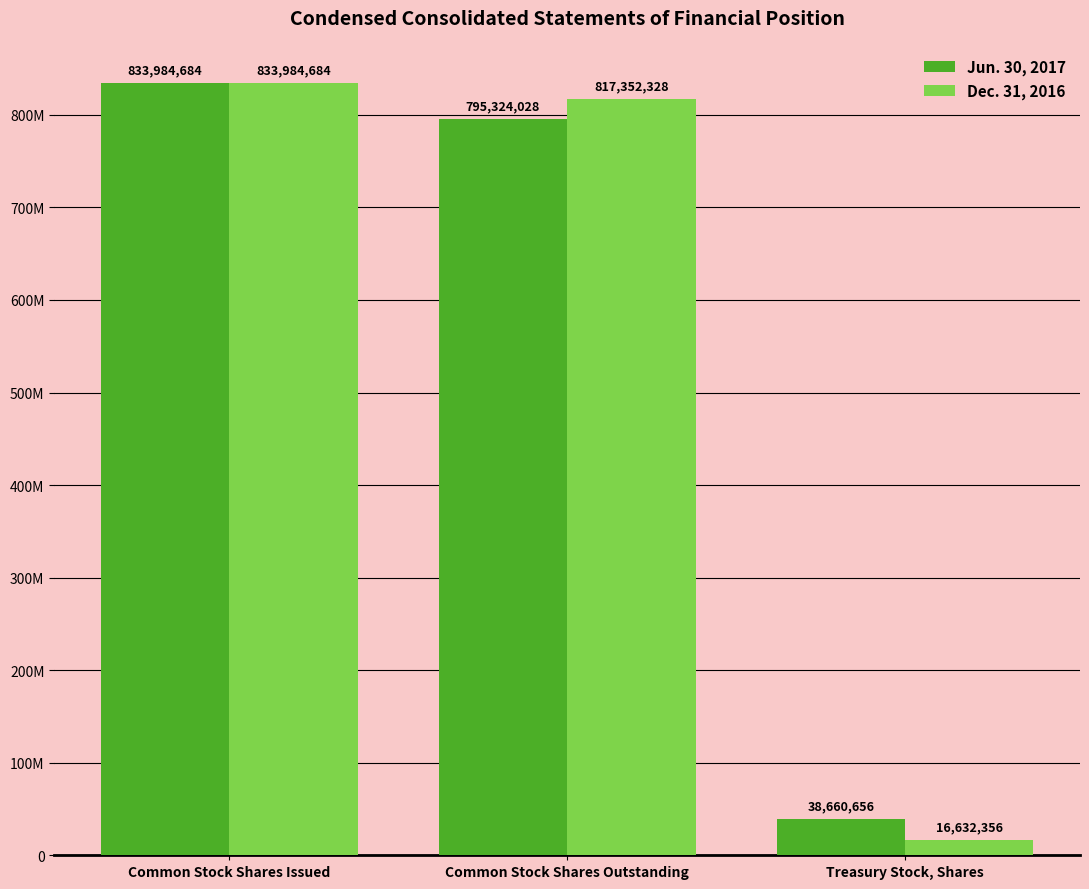

What is the label of the 2nd bar from the right?

Common Stock Shares Outstanding